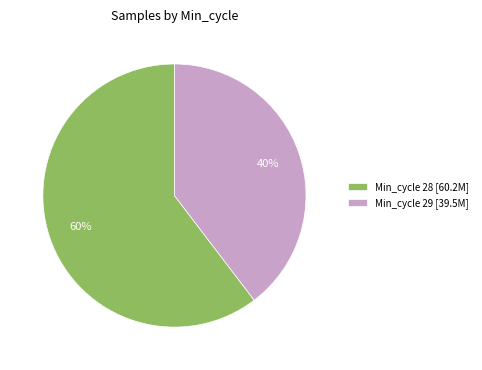

How many segments does this pie chart have?

2